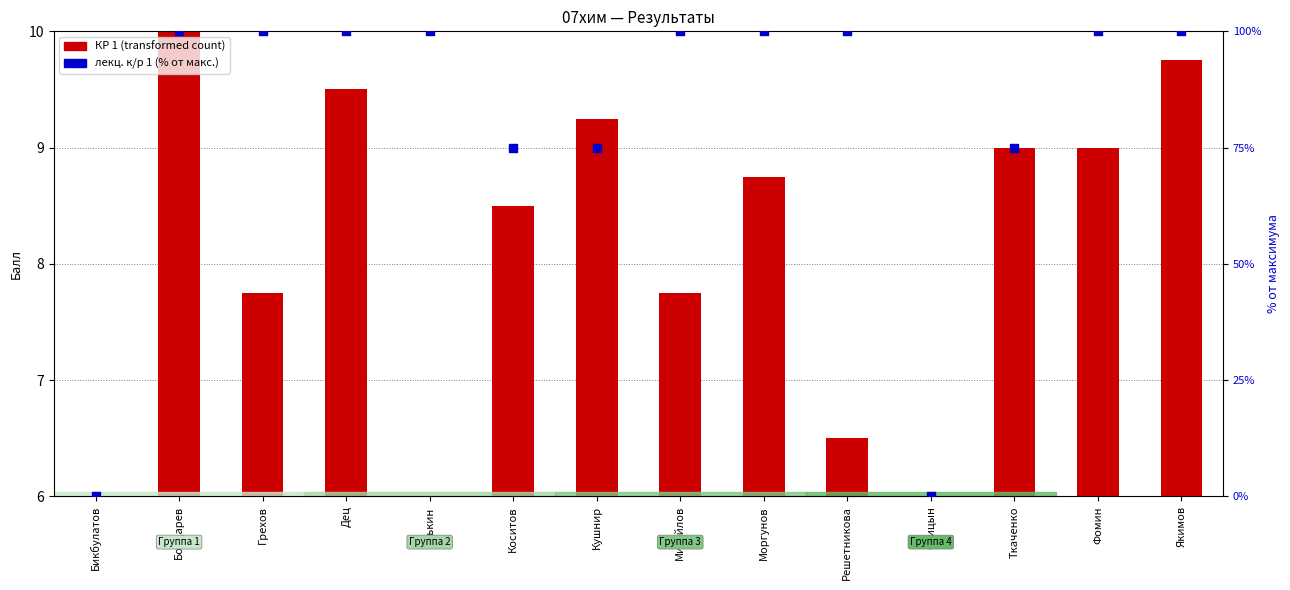

Is the value of лекц. к/р 1 (% от макс.) at Дец greater than the value of КР 1 (transformed count) at Еськин?

Yes